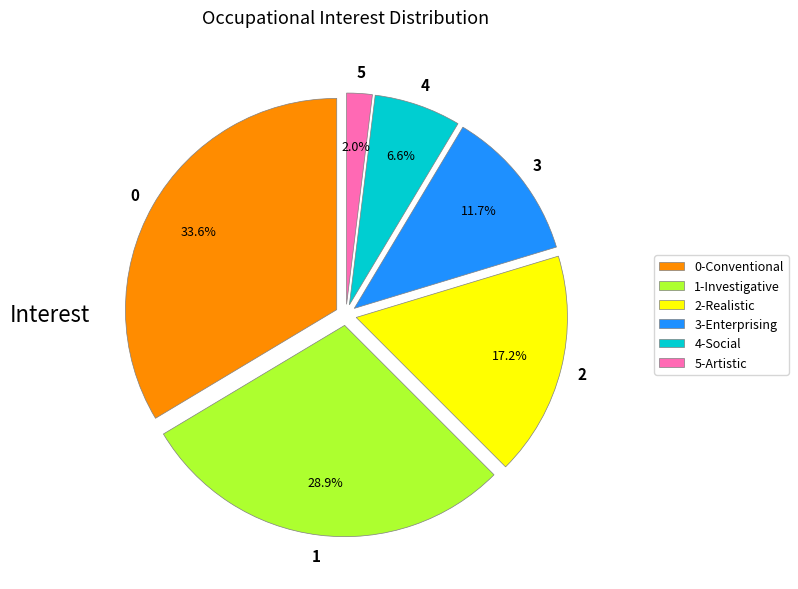

Does any single category account for the majority?

No